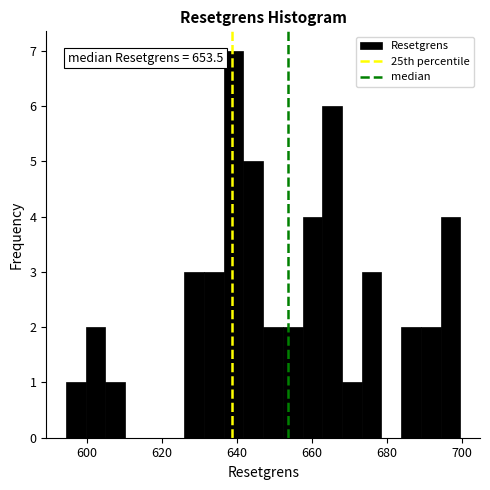

Around what value on the x-axis is the tallest bar? Give the approximate position of its centre, as read against the axis.

640